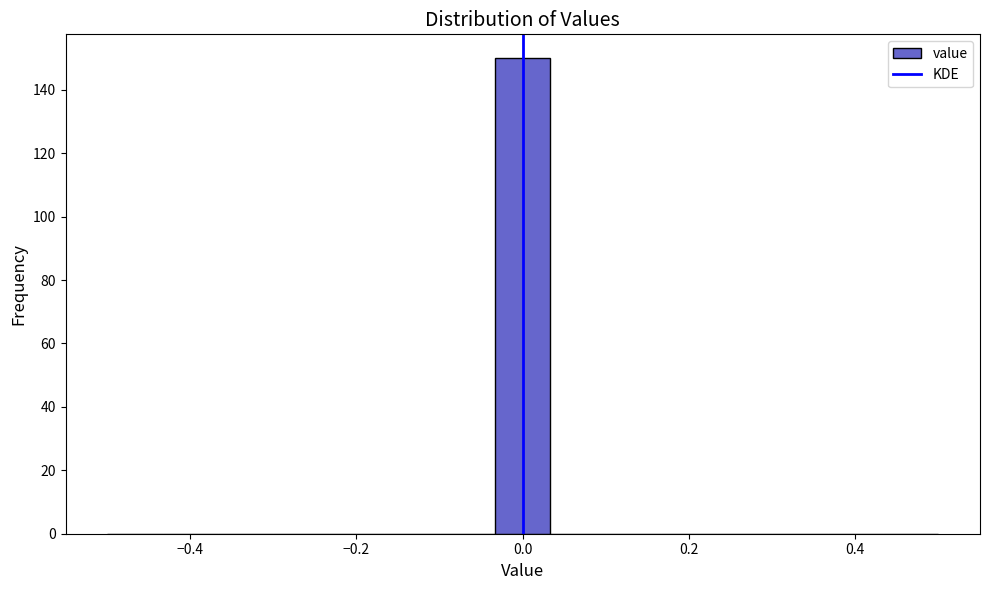

Read against the x-axis, roughly where is the centre of the tallest bar?

0.00